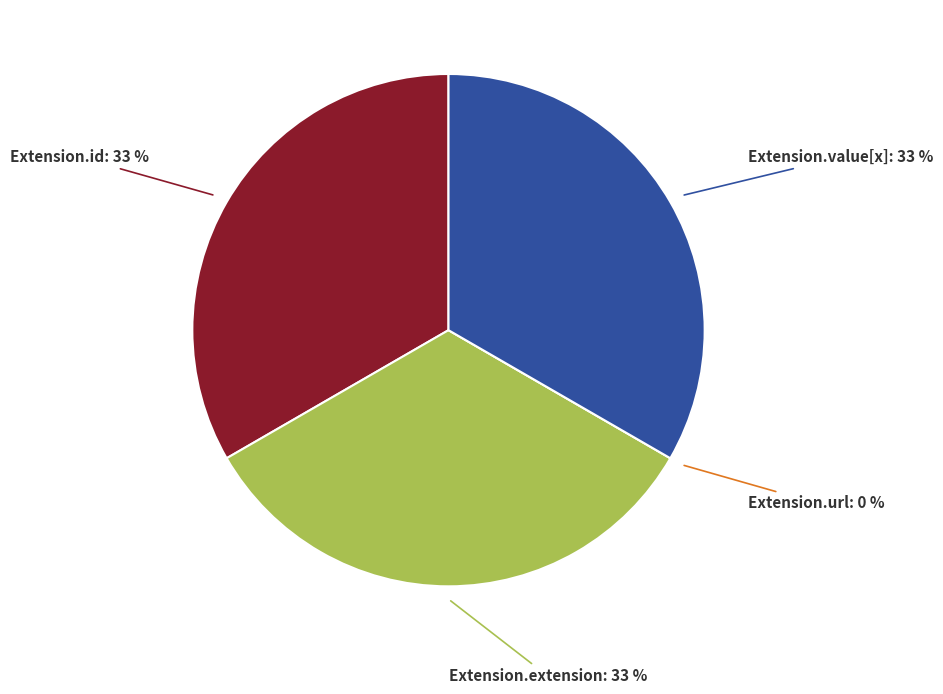

Is it true that Extension.url is 0% of the pie?

True